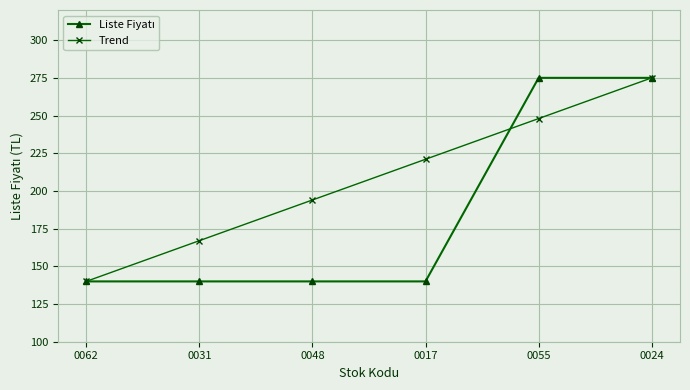

The value of Trend at 0048 is 194. True or false?

True